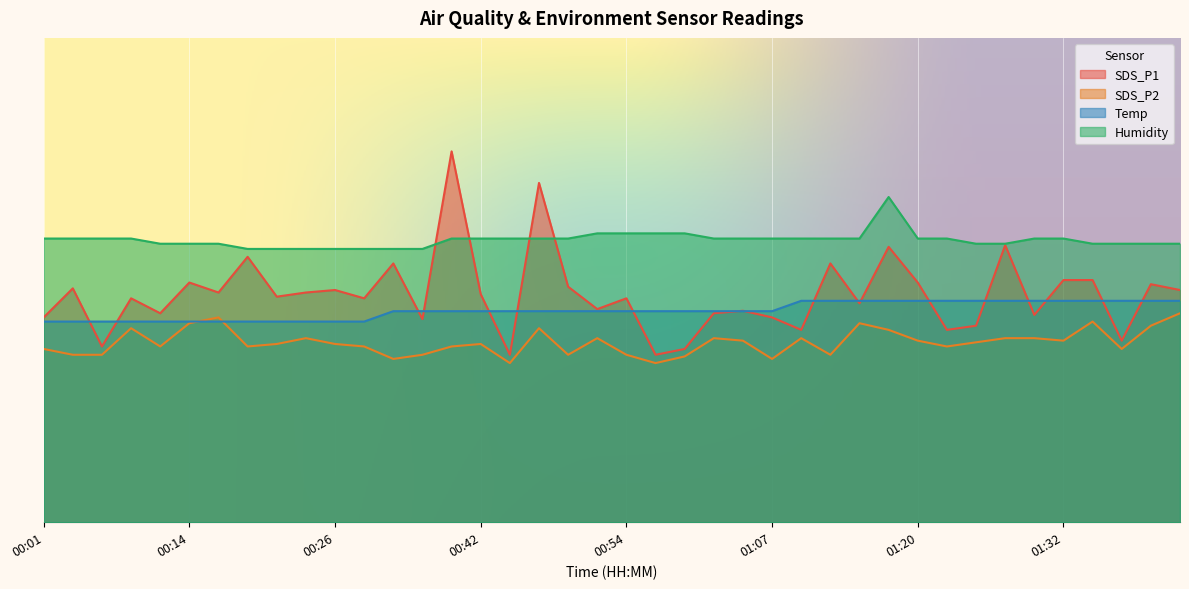

How many data points does each series have?

40